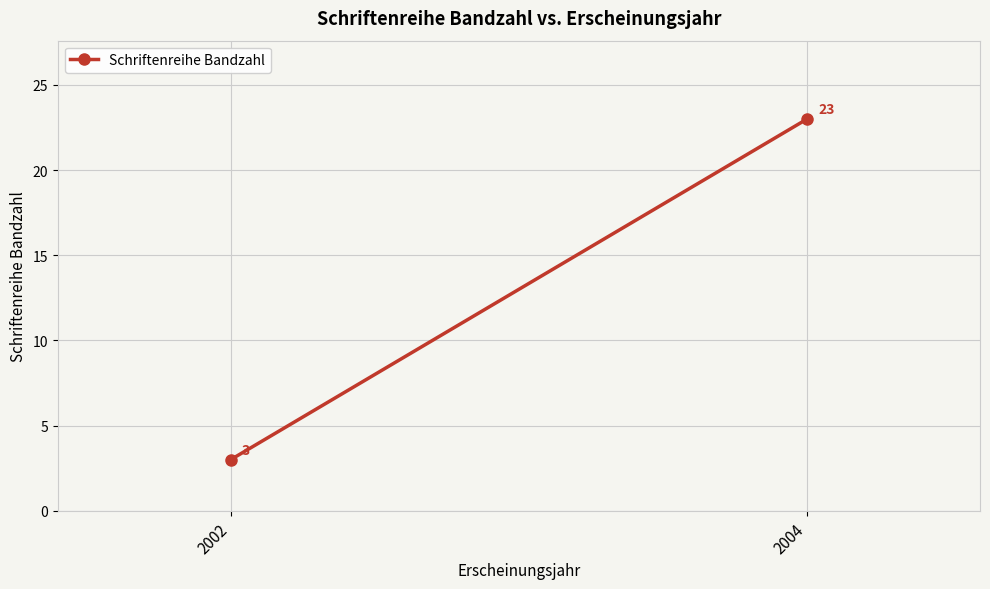

What is the difference between the values at 2002 and 2004?

20